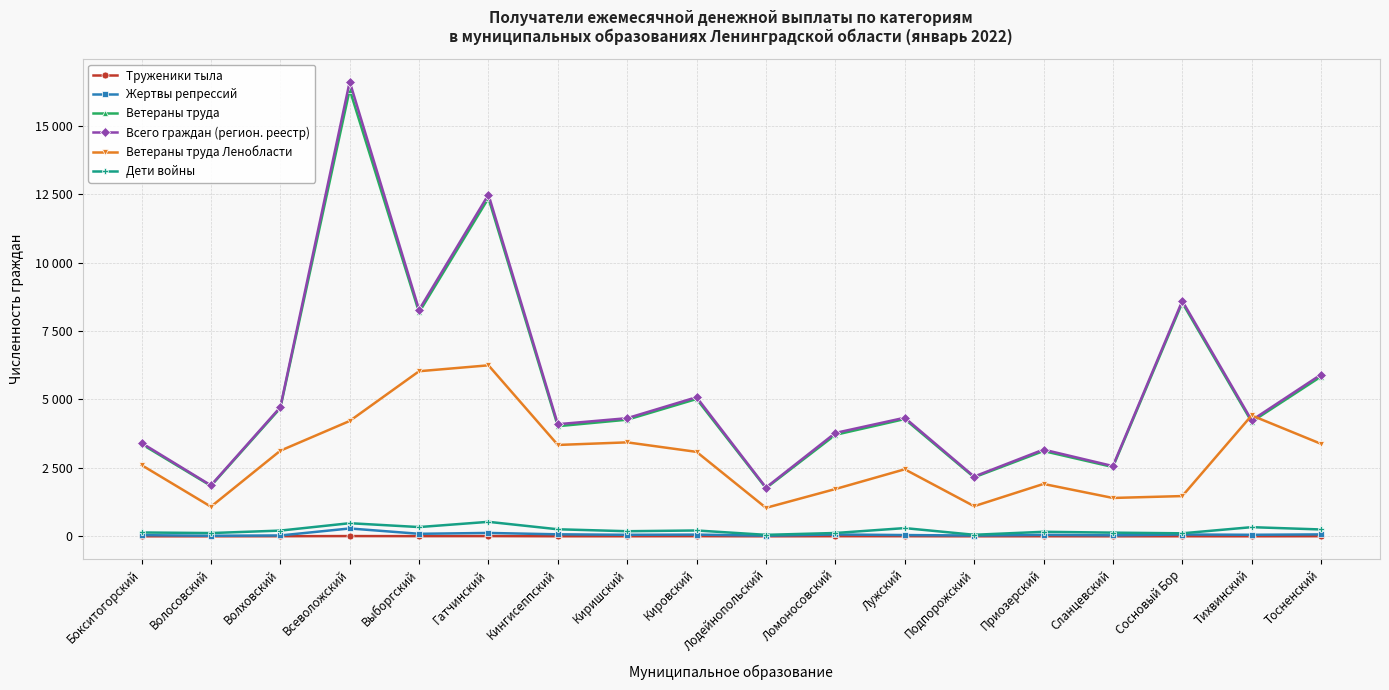

What value does the Труженики тыла series have at Тосненский?

3